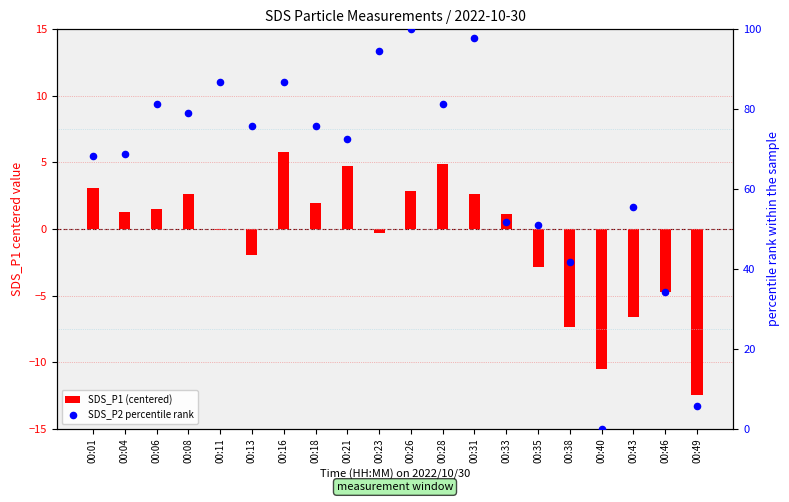

Which series contains the lowest Y value?

SDS_P1 (centered)